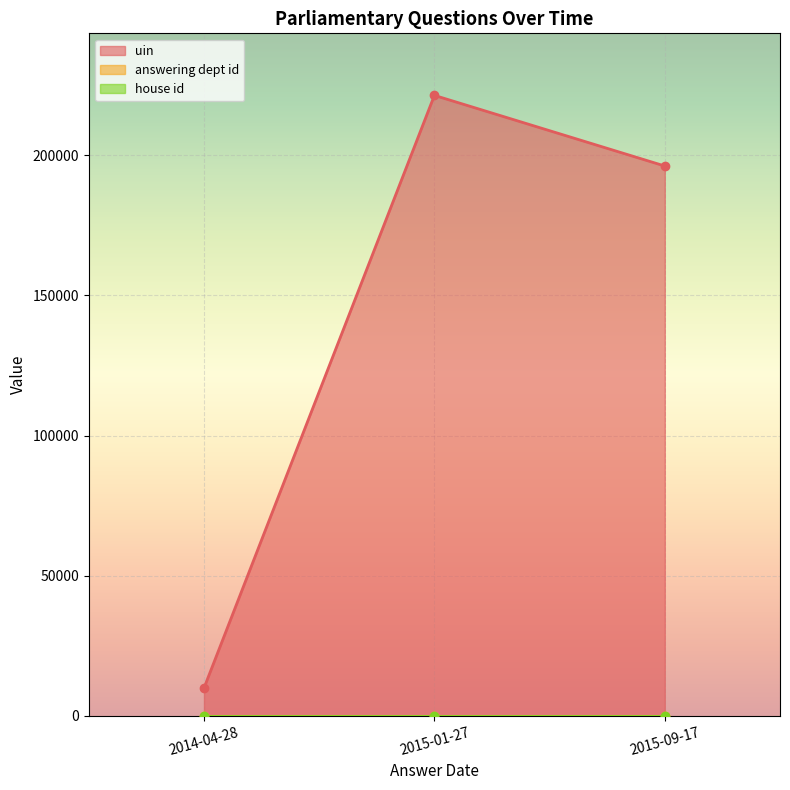

Count the uin values in the range 9881 to 221384.

3